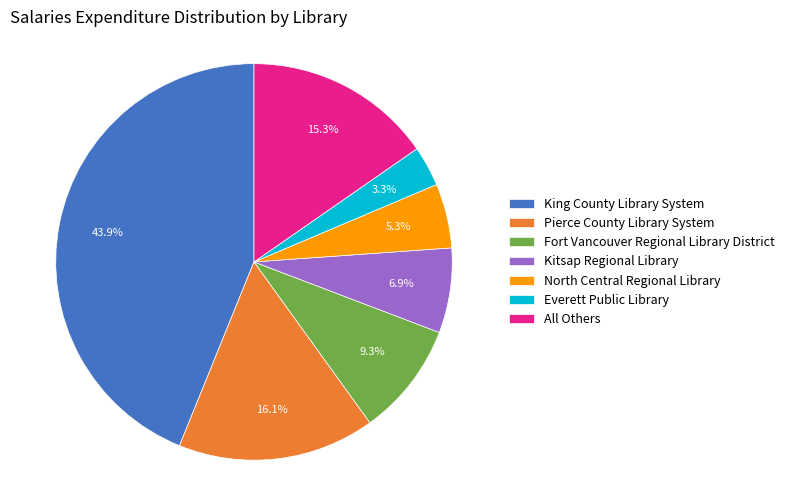

Is Kitsap Regional Library the majority of the pie?

No